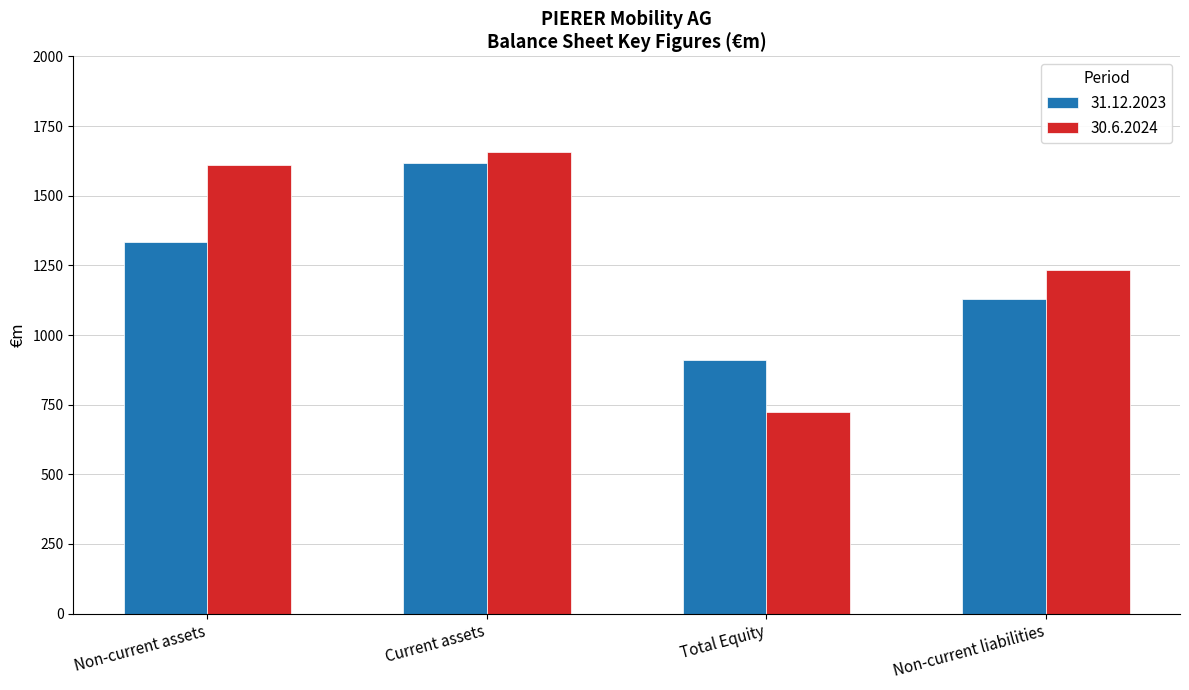

Does the chart contain stacked bars?

No